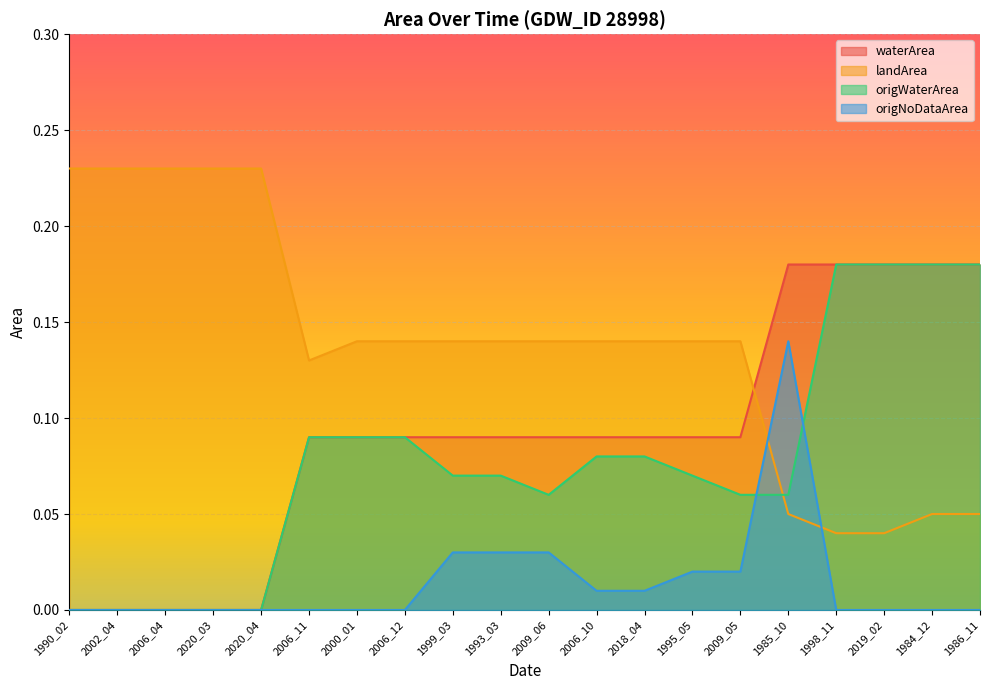

Which category has the lowest value in the waterArea series?

1990_02